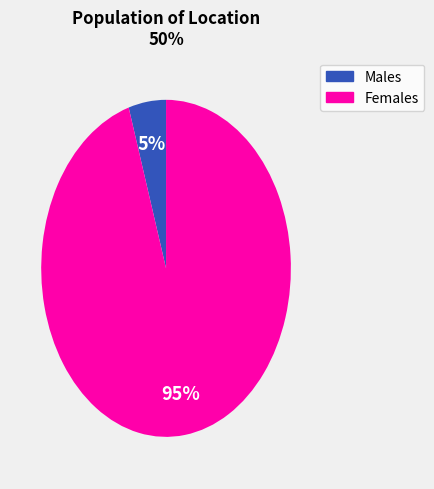

What is the majority slice?

Females